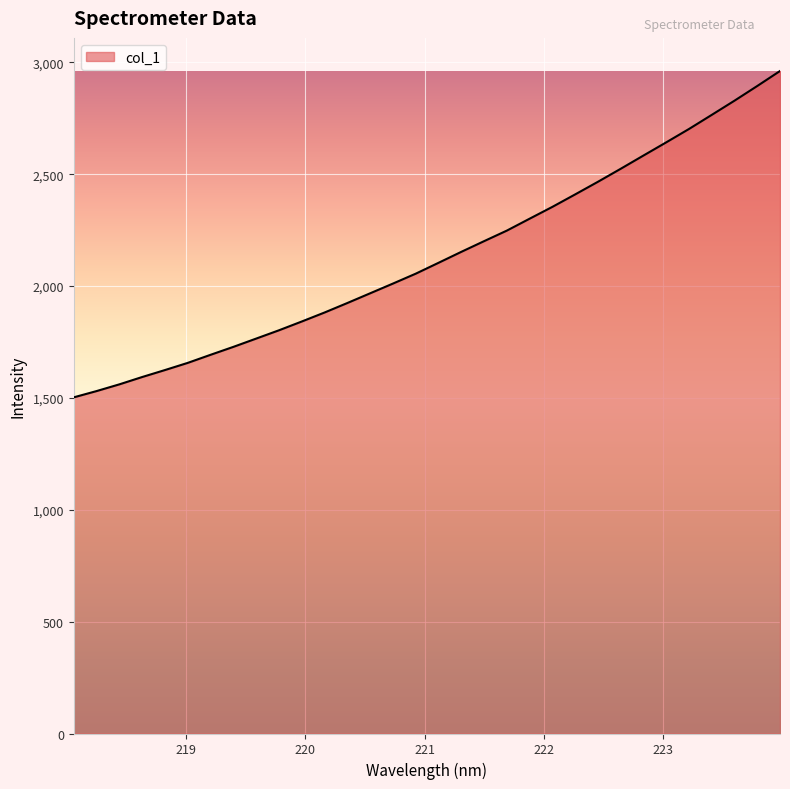

How many lines are shown in the chart?

1